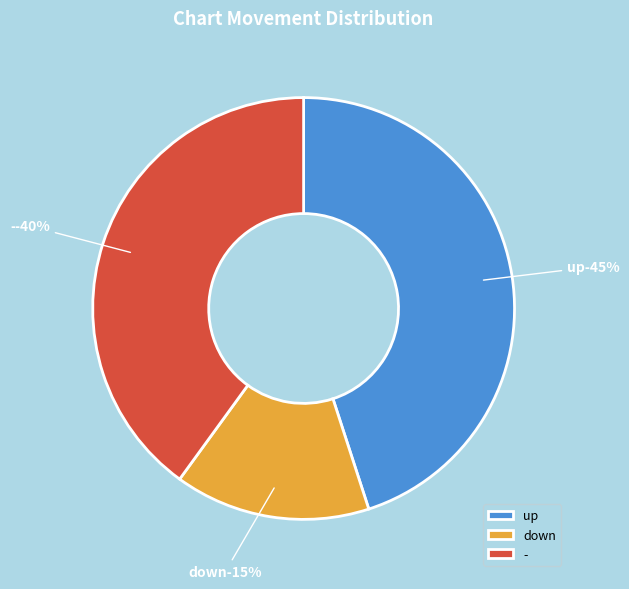

To the nearest percent, what portion does - represent?

40%